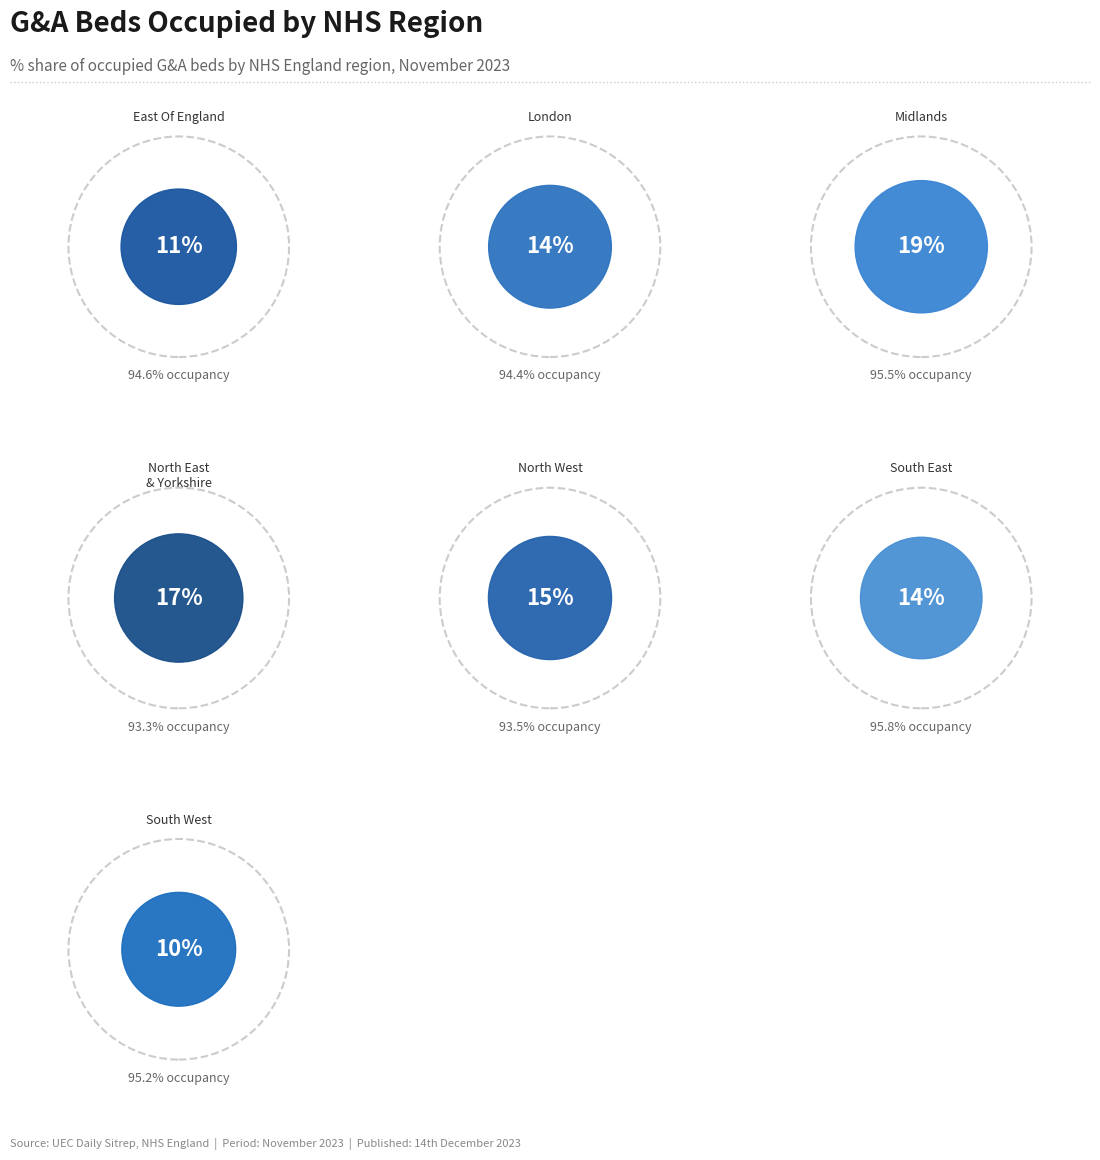

Is there a majority slice in this chart?

No